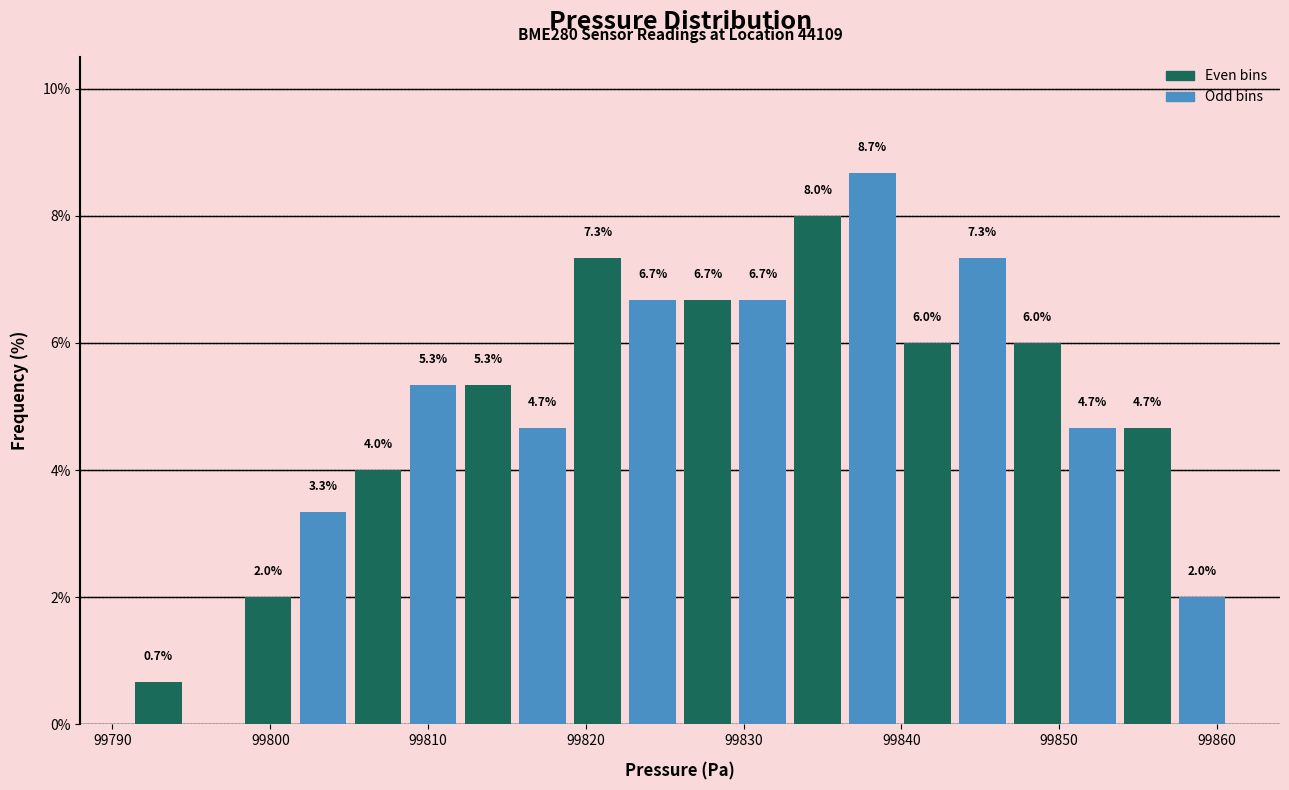

Read against the x-axis, roughly where is the centre of the tallest bar?

99838